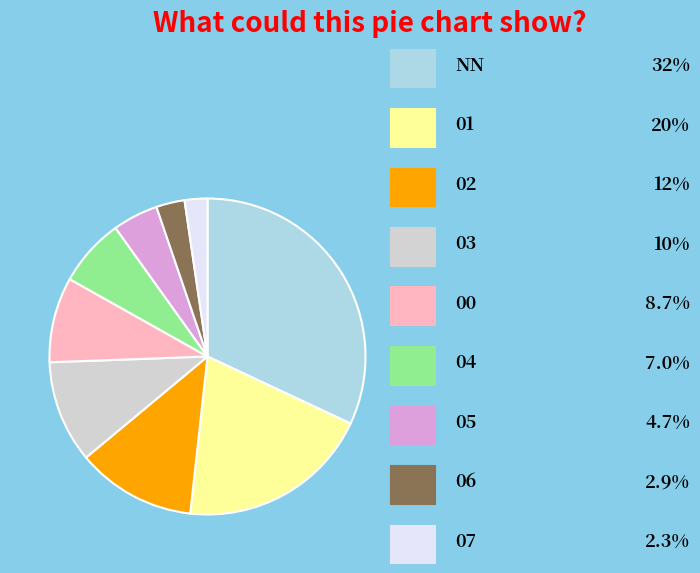

Is there any slice that represents more than half of the pie?

No